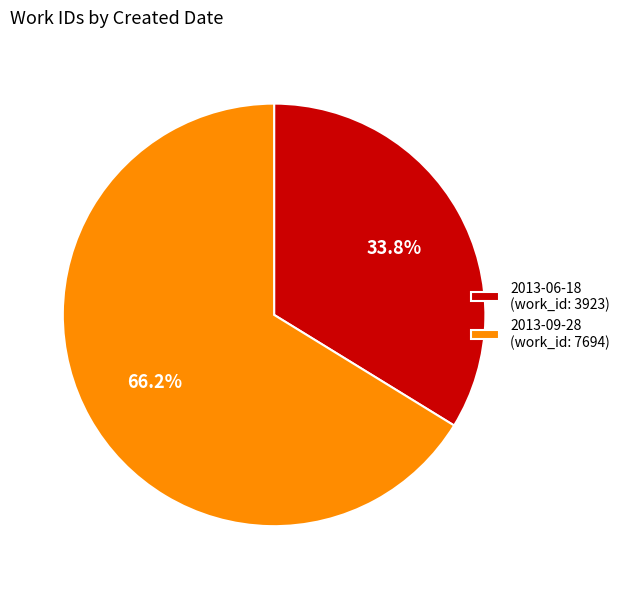

What percentage is the 2013-09-28 slice, to the nearest percent?

66%